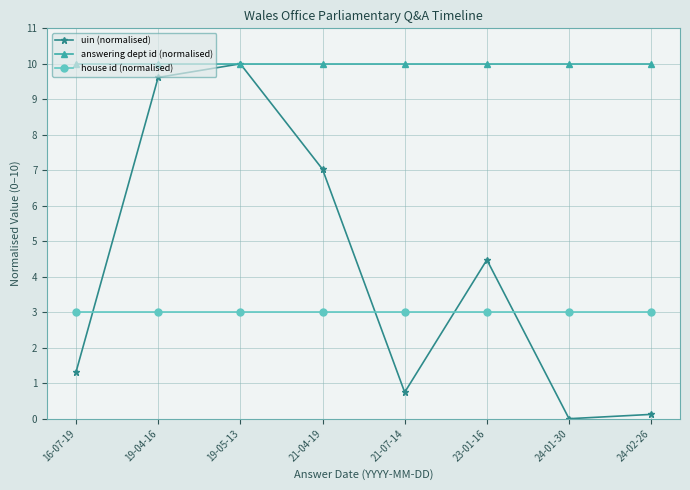

What is the minimum value for answering dept id (normalised)?

10.0